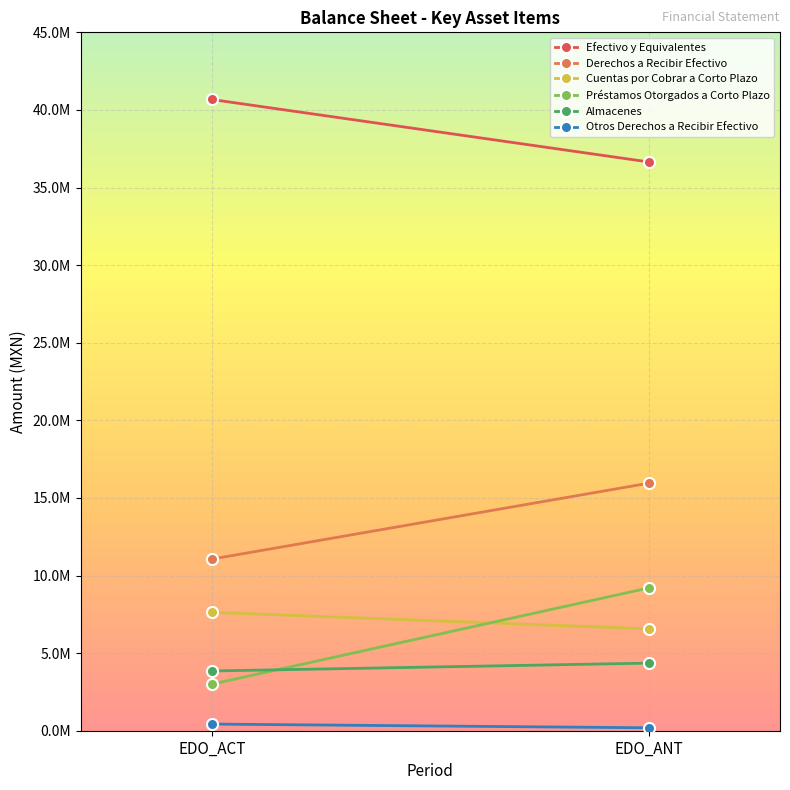

Which series has the widest spread of values?

Préstamos Otorgados a Corto Plazo